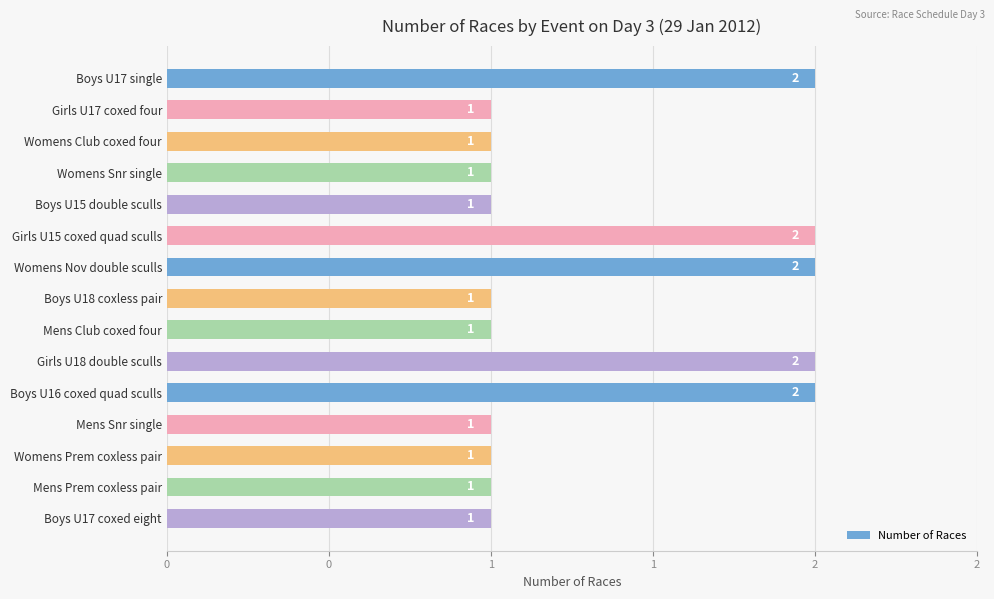

Does the chart contain any negative values?

No